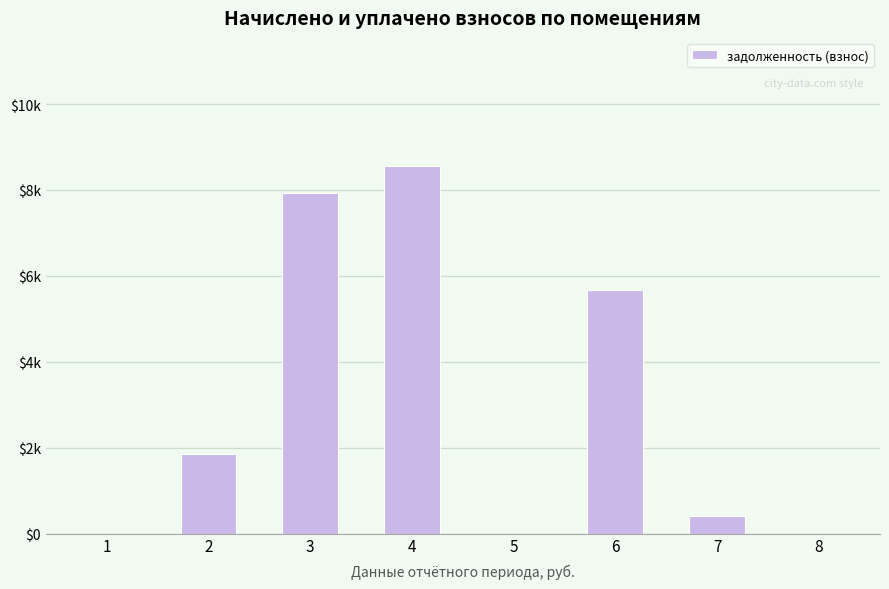

The chart shows a value of 8549.0 at 4. True or false?

True